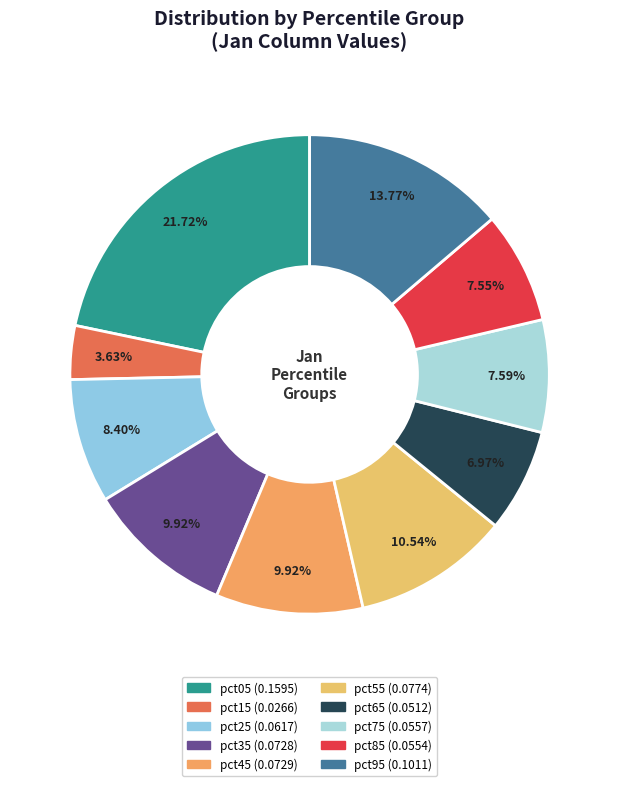

Count the number of slices in the pie.

10